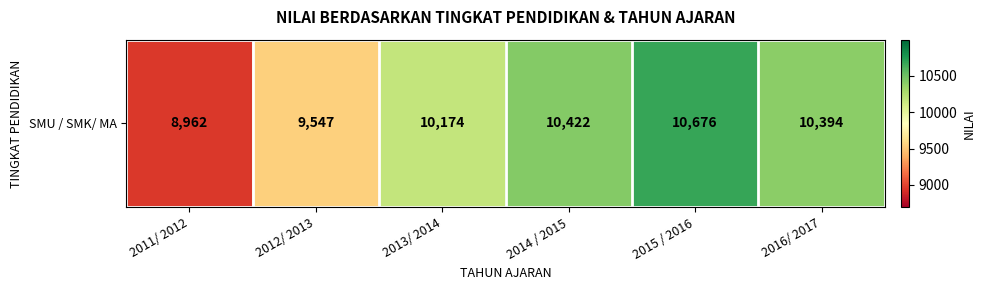

What is the change in value from 2013/ 2014 to 2014 / 2015?

+248